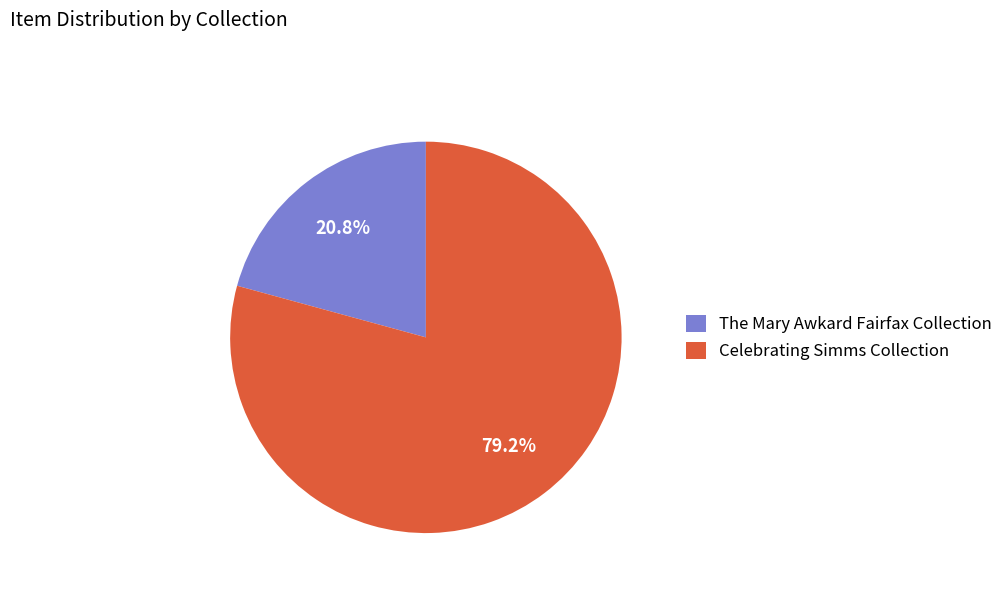

What is the ratio of the value at The Mary Awkard Fairfax Collection to the value at Celebrating Simms Collection?

0.3